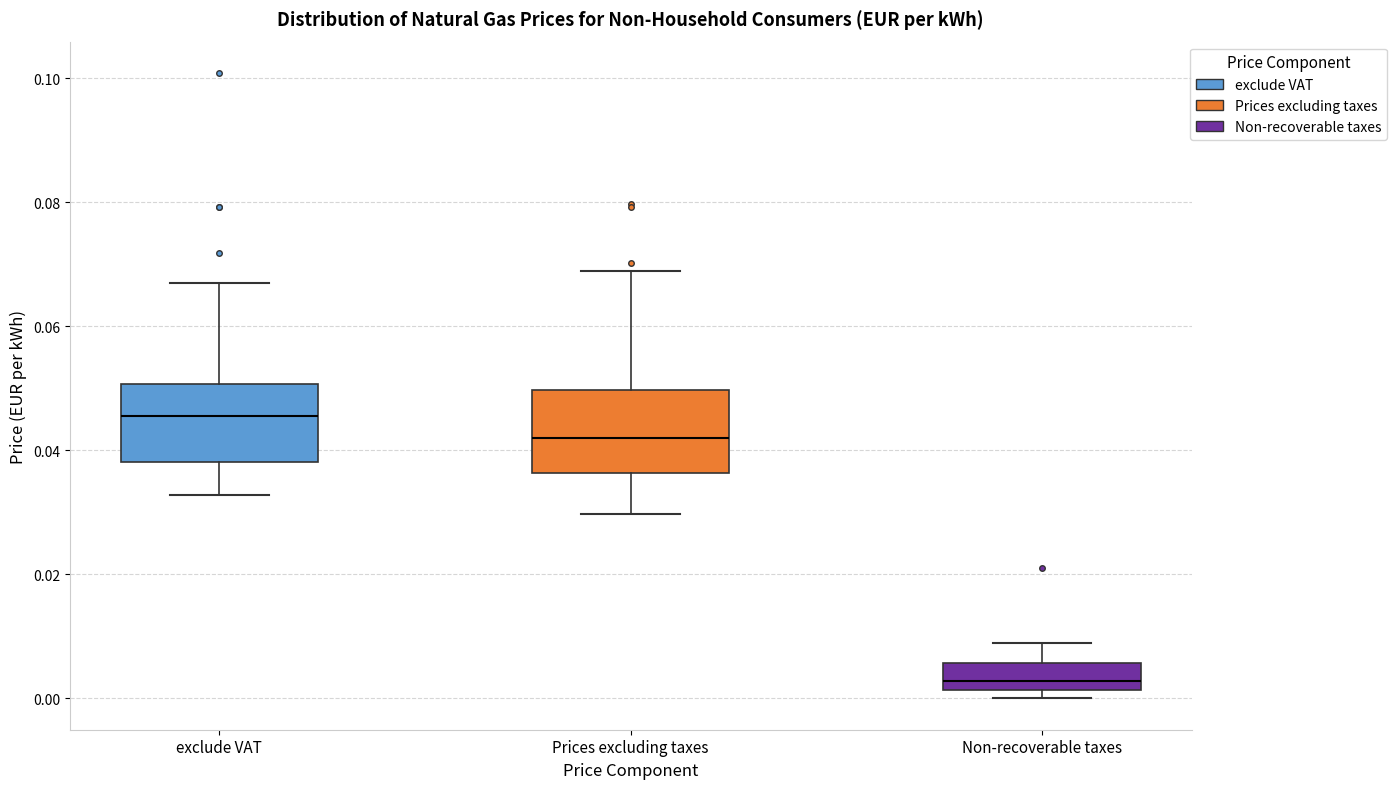

Which box has the lowest median line?

Non-recoverable taxes